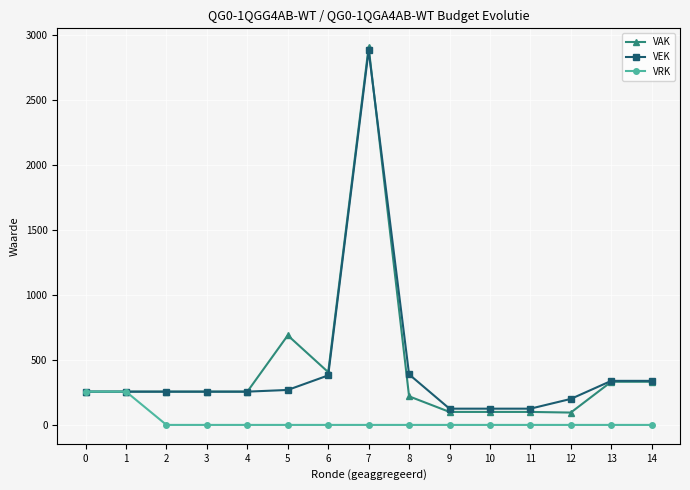

What is the highest value of the VEK series?

2881